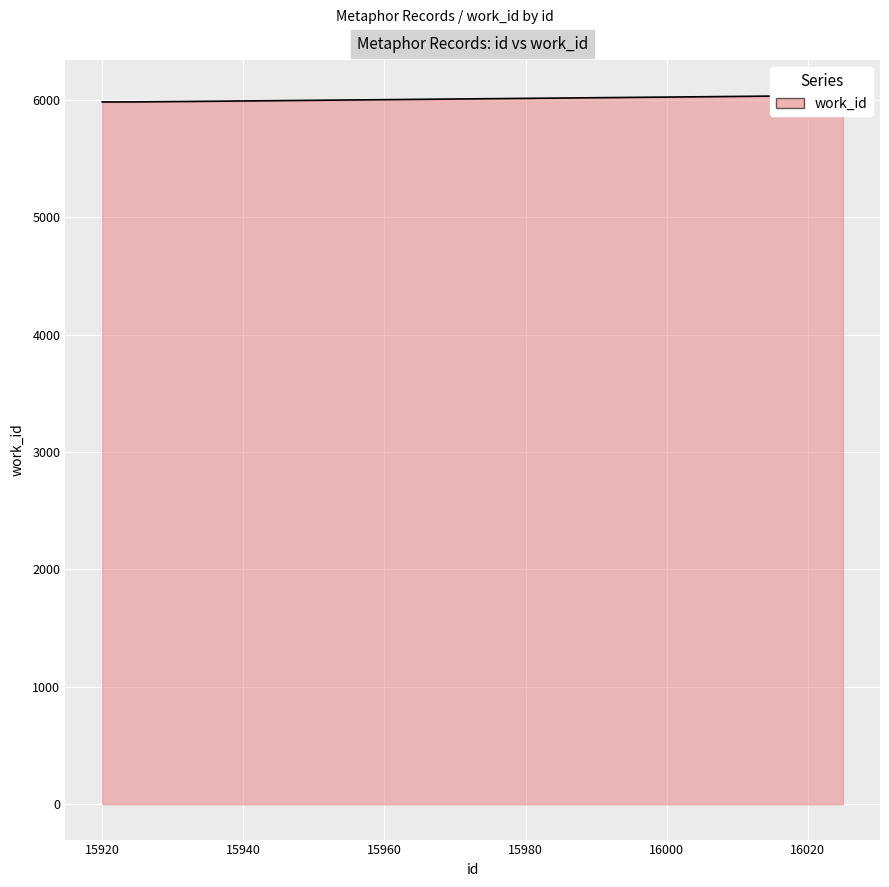

What is the value of the 1st point from the left?

5981